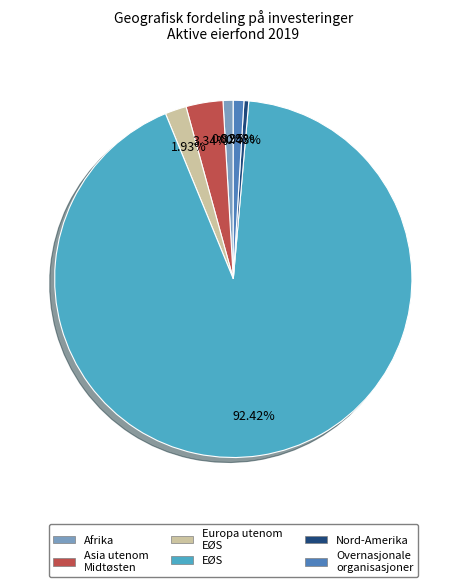

Does any single category account for the majority?

Yes